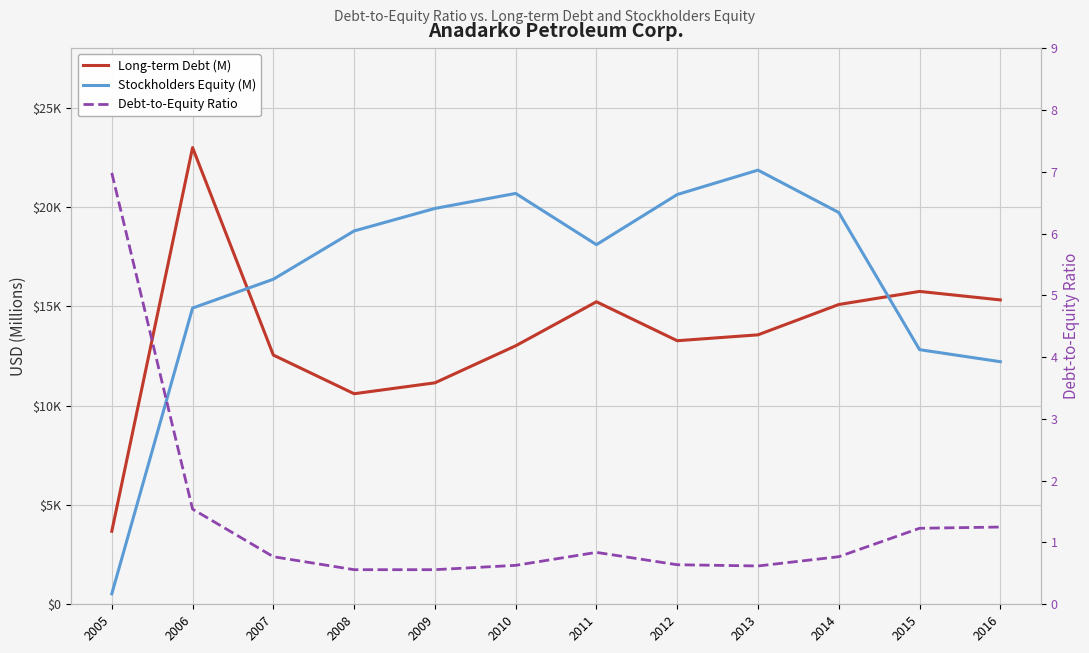

Which series has the largest total across all categories?

Stockholders Equity (M)